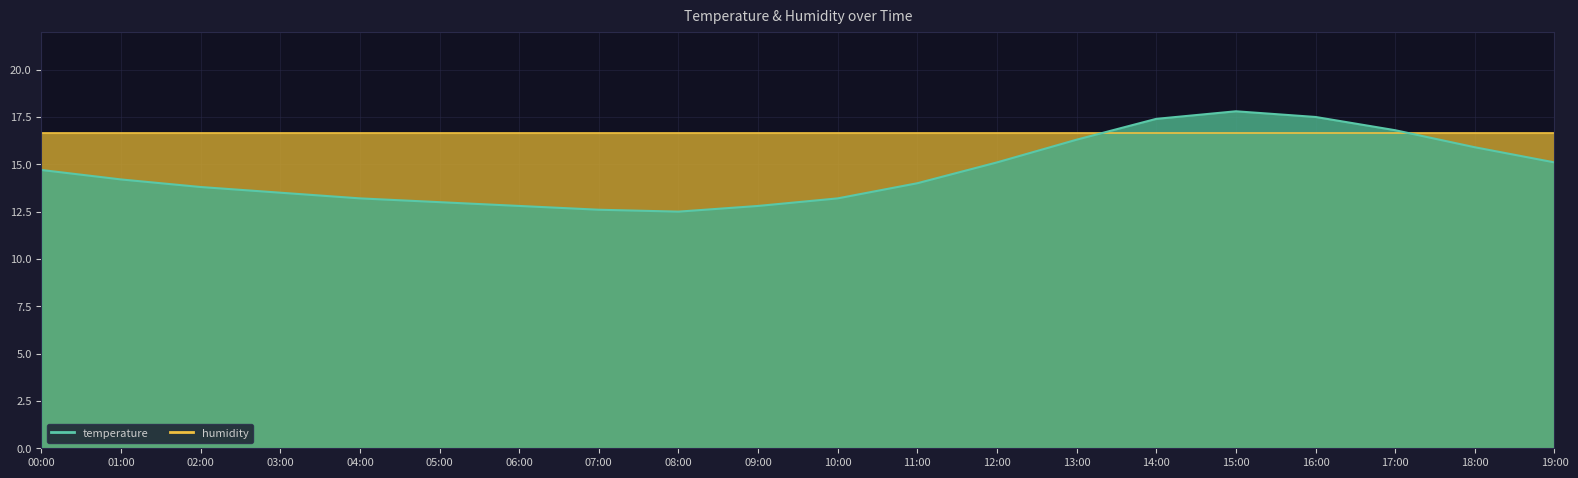

Which has a higher value, 02:00 or 17:00?

17:00